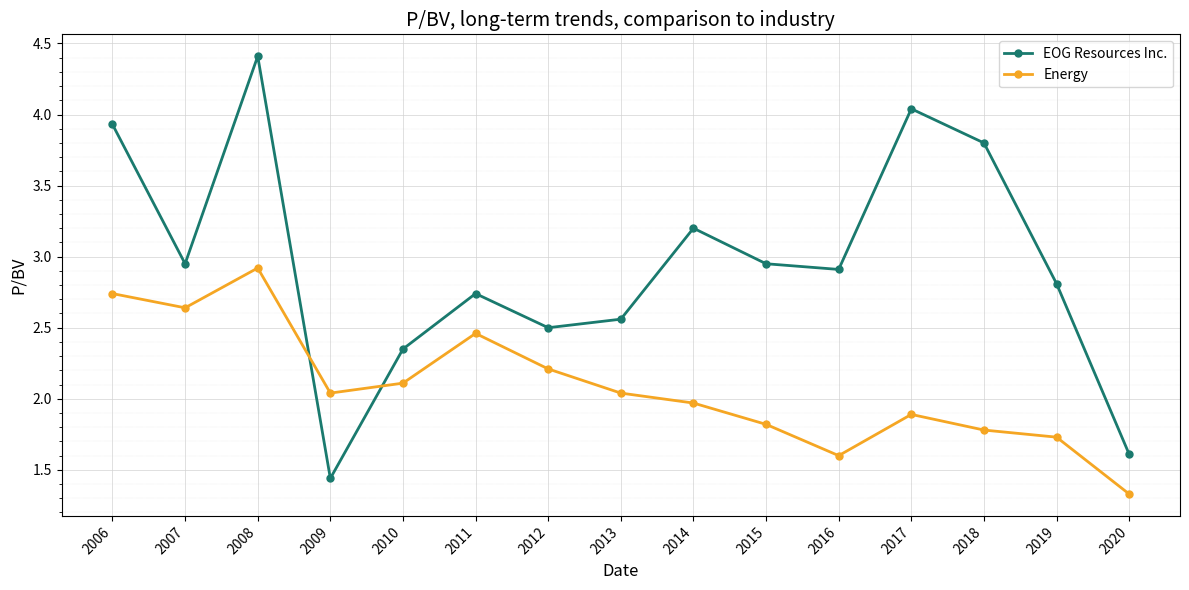

The value of Energy at 2008 is 1.4. True or false?

False